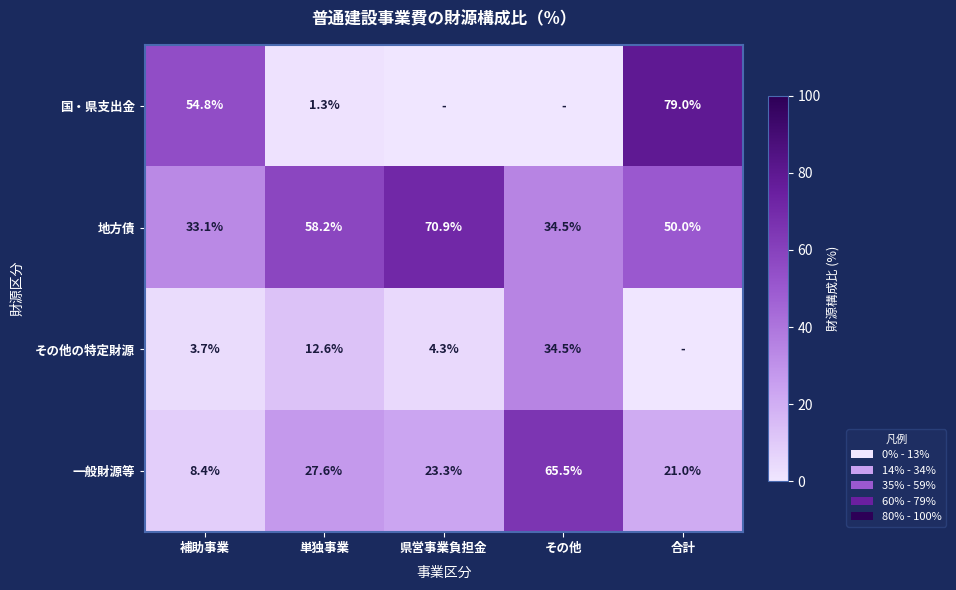

Where does the 地方債 series first go above 50?

単独事業